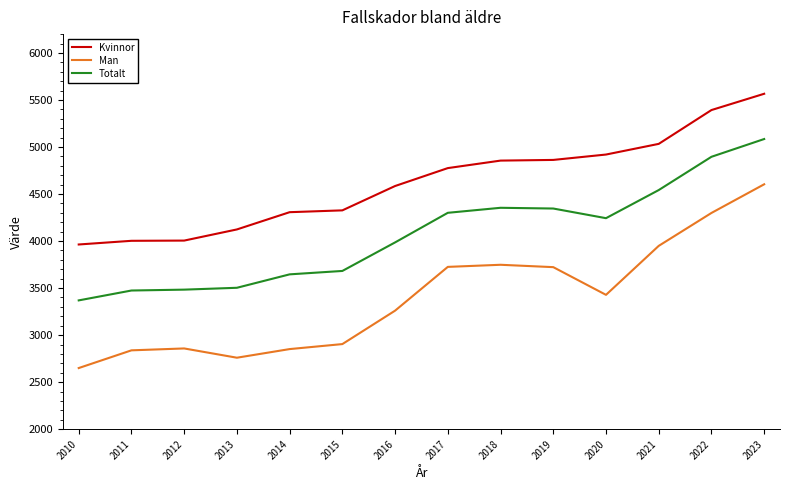

What is the highest value of the Totalt series?

5084.7